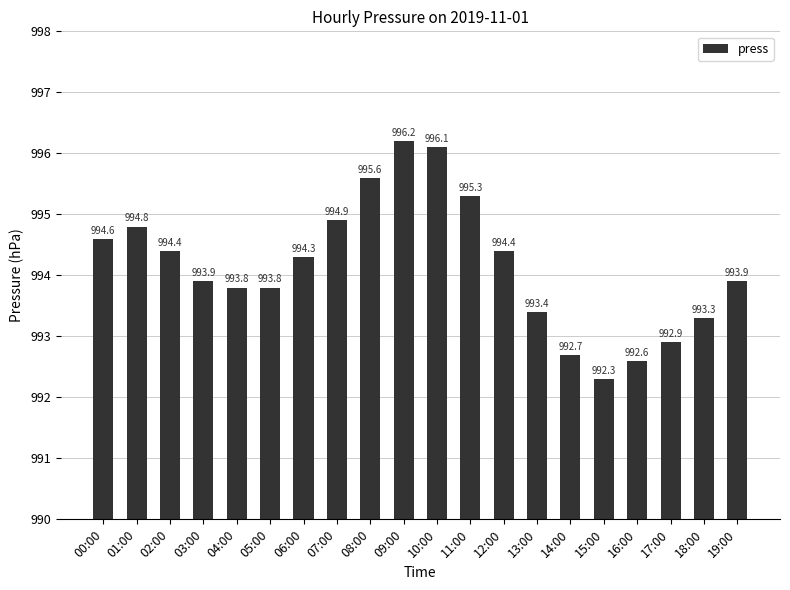

Reading left to right, extract all data points from this chart.

00:00=994.6	01:00=994.8	02:00=994.4	03:00=993.9	04:00=993.8	05:00=993.8	06:00=994.3	07:00=994.9	08:00=995.6	09:00=996.2	10:00=996.1	11:00=995.3	12:00=994.4	13:00=993.4	14:00=992.7	15:00=992.3	16:00=992.6	17:00=992.9	18:00=993.3	19:00=993.9